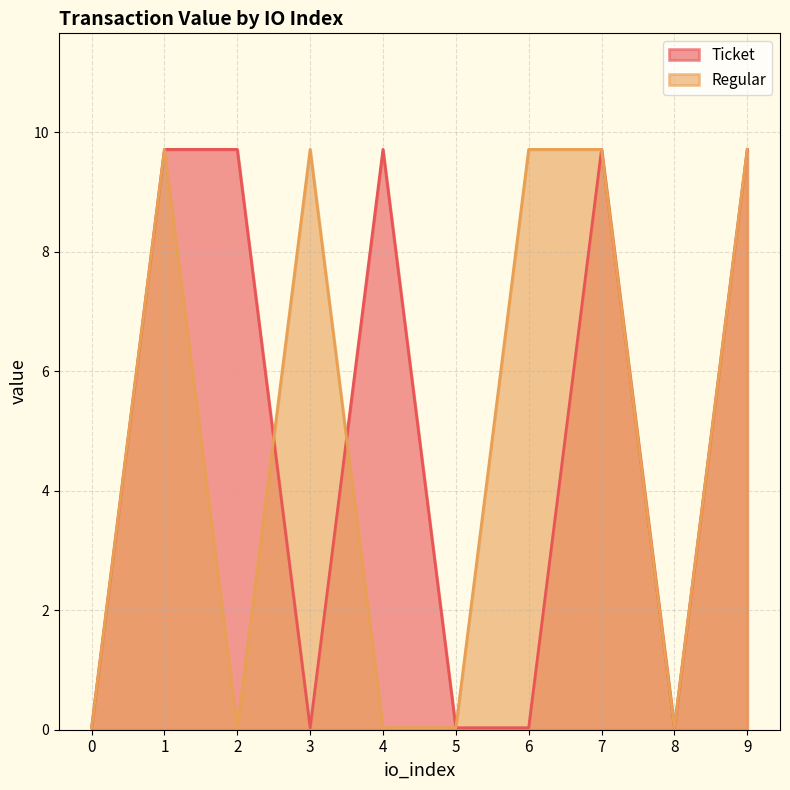

How many values in the Ticket series are below 9?

5